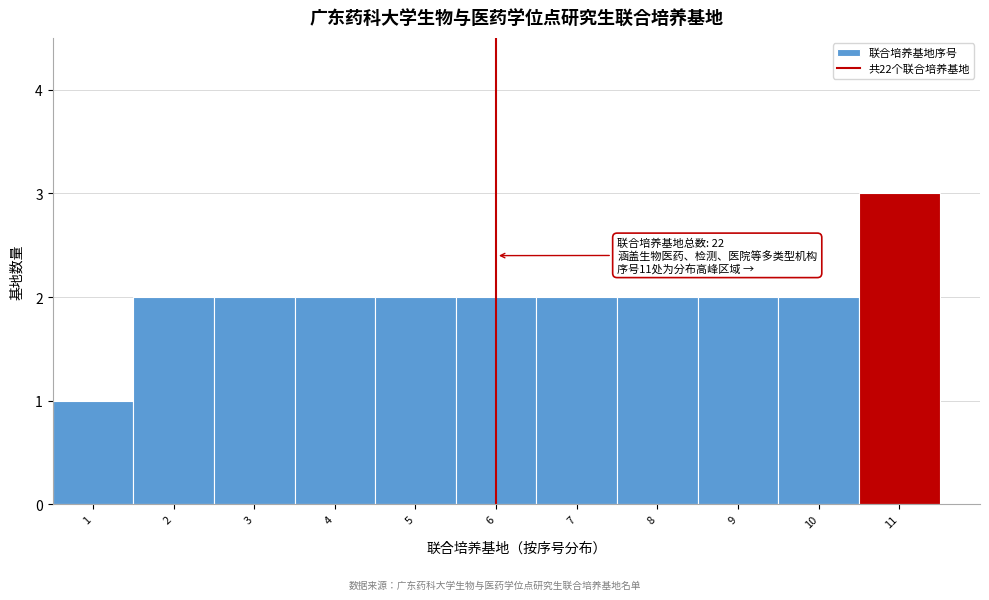

Reading right to left, transcribe all the data shown in this chart.

3	2	2	2	2	2	2	2	2	2	1